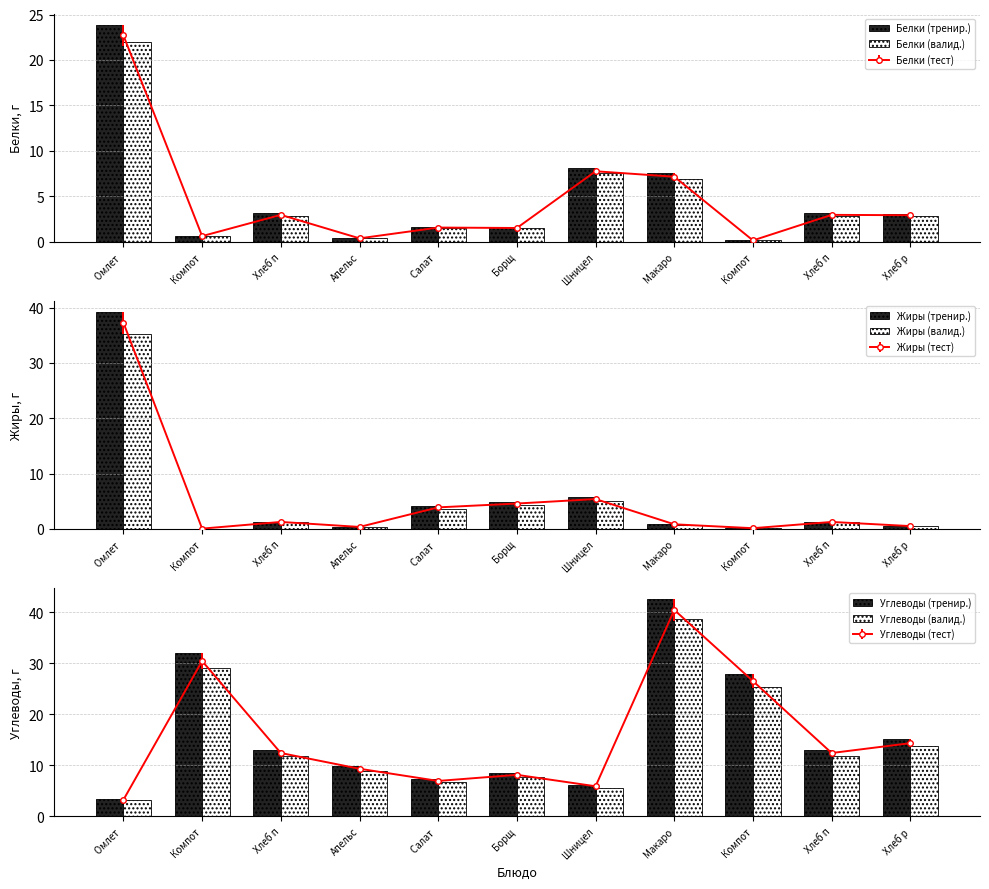

What is the approximate value of Жиры (валид.) at Компот?

0.1